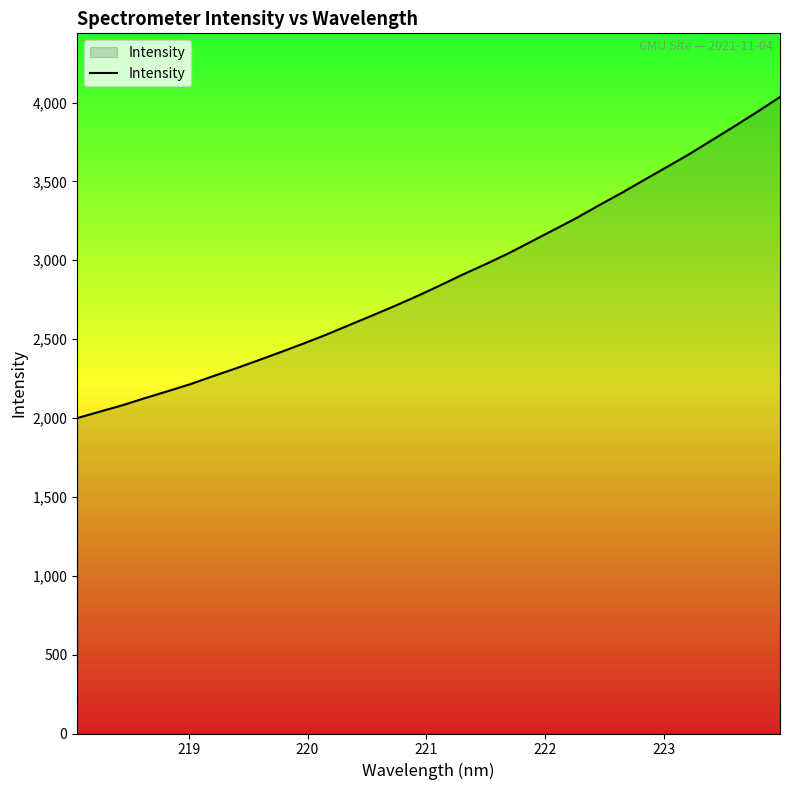

What is the difference between the maximum and minimum values?

2035.7